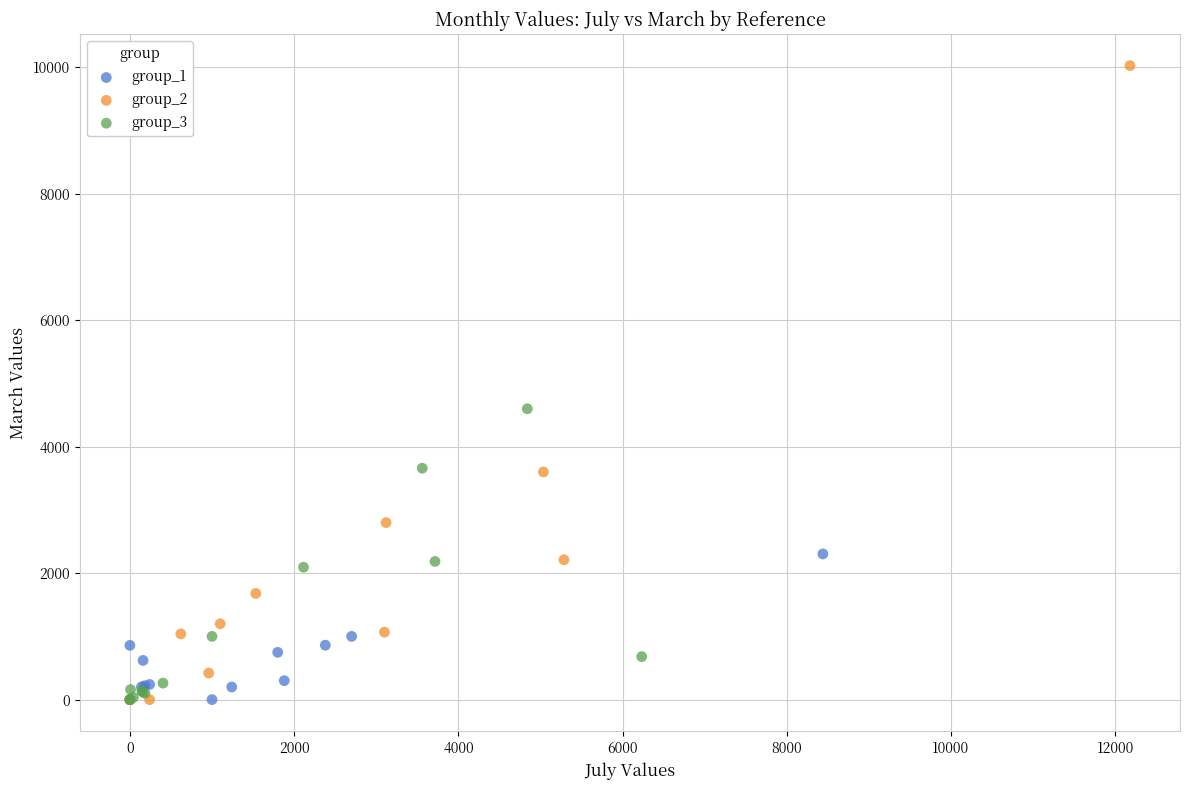

Which series contains the highest Y value?

group_2